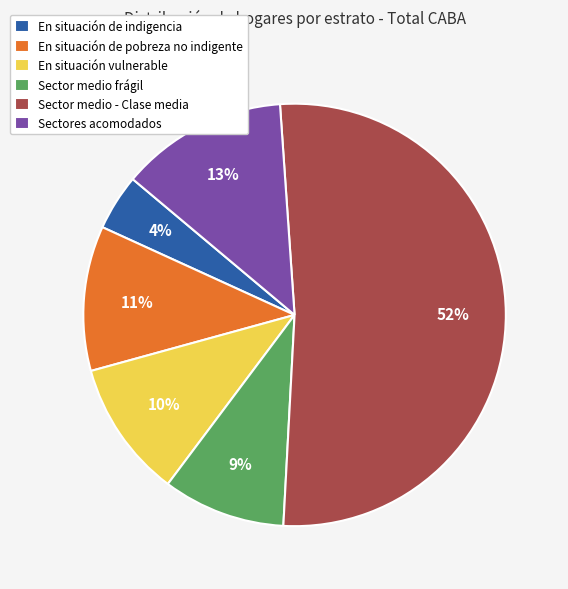

Does any single category account for the majority?

Yes